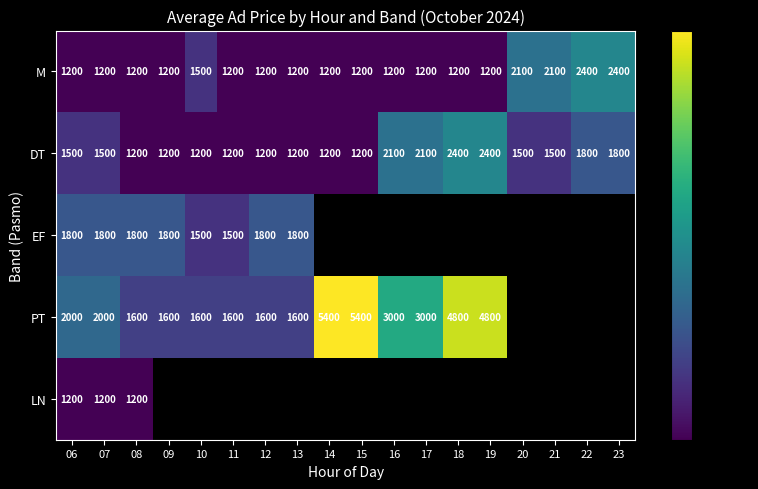

What is the highest value of the M series?

2400